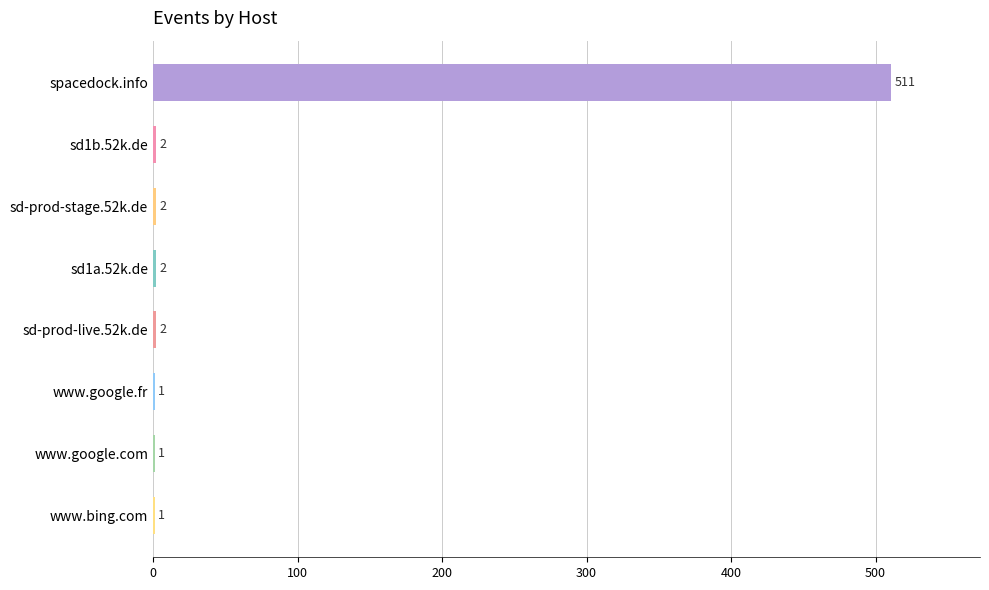

What is the sum of the values at www.bing.com and sd-prod-live.52k.de?

3